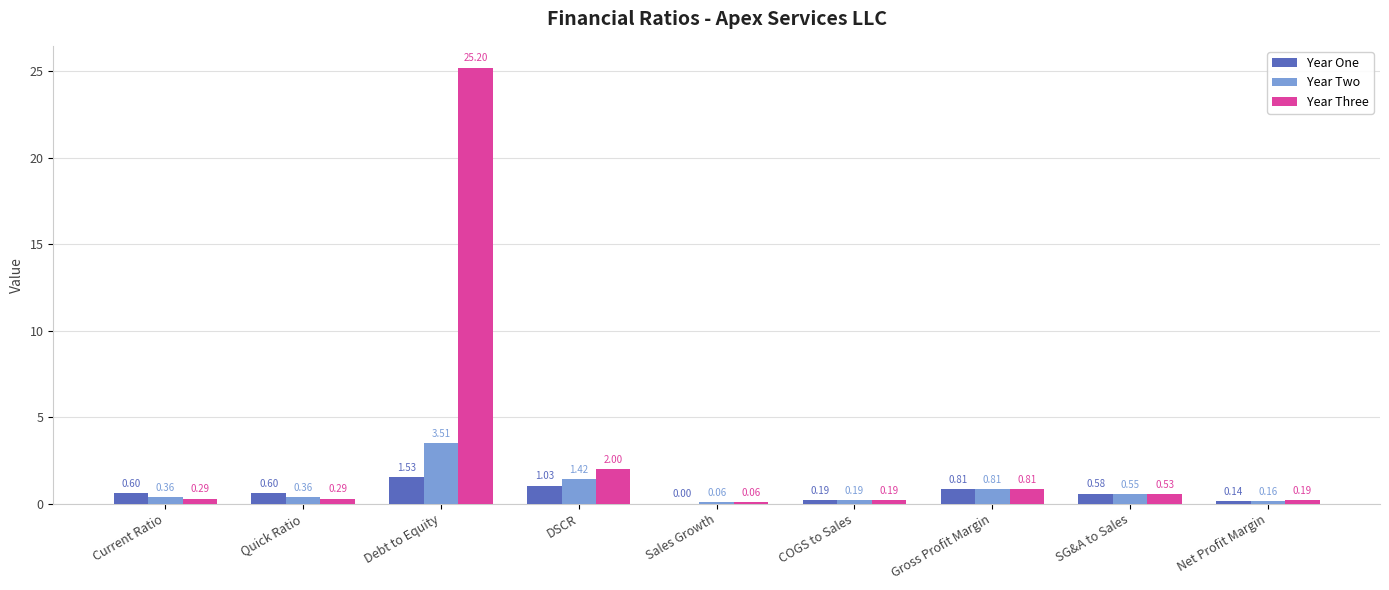

What is the sum of the Year Three values at Gross Profit Margin and Quick Ratio?

1.1